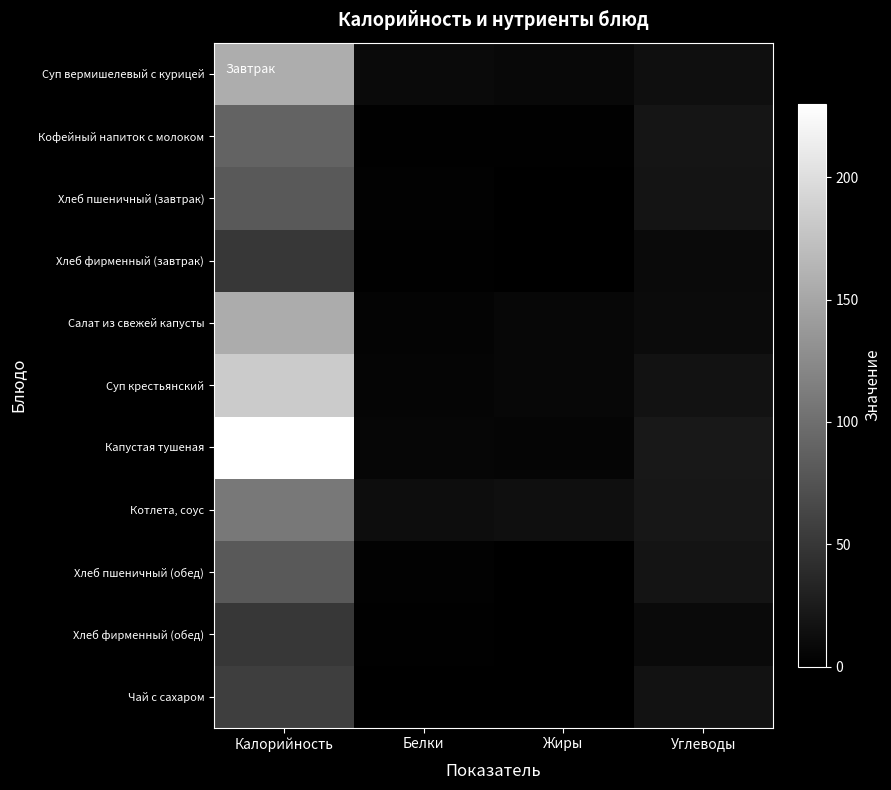

What is the total value across all series at Белки?

44.1